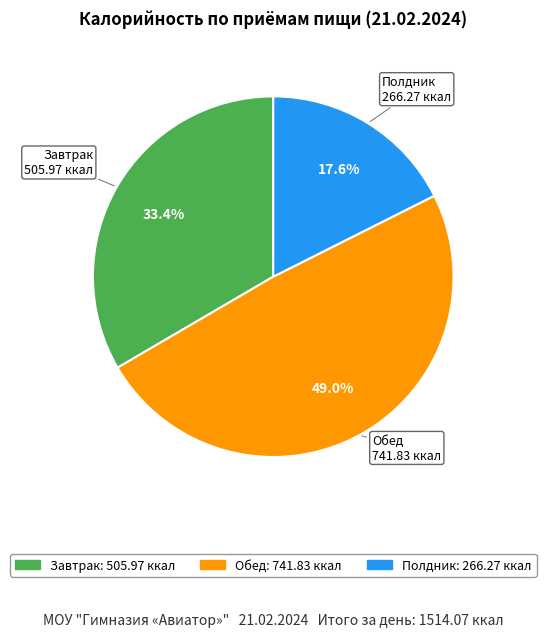

How much of the chart is everything except Полдник?

82.4%